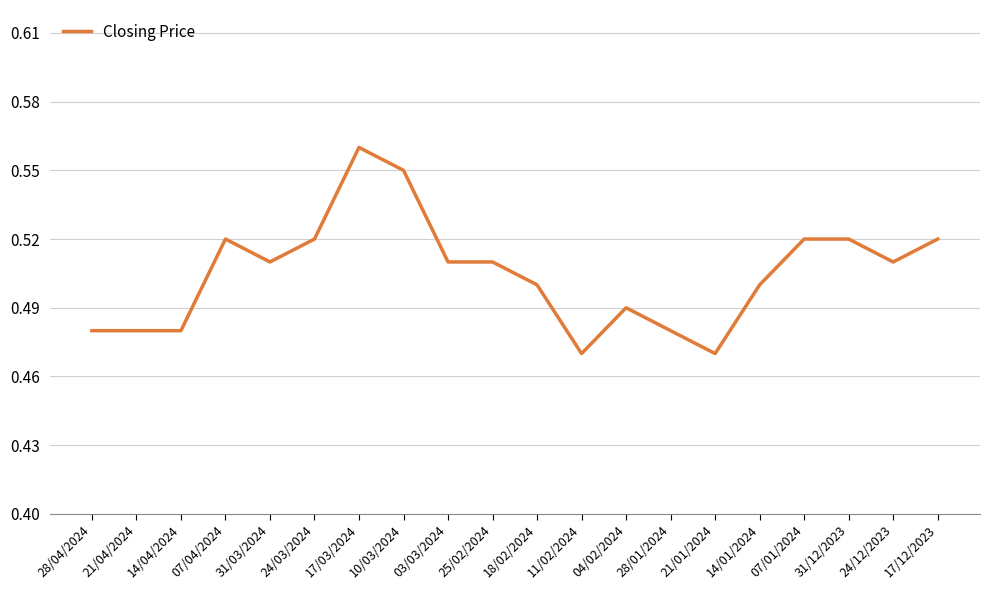

At which category does the chart reach its peak across all series?

17/03/2024